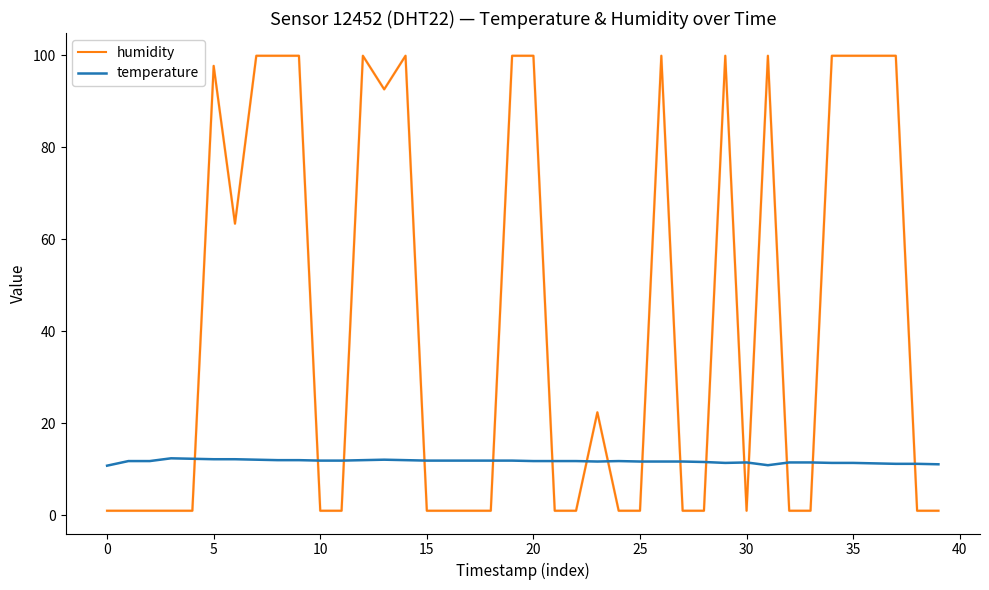

What is the difference between the maximum and minimum values in the humidity series?

98.9